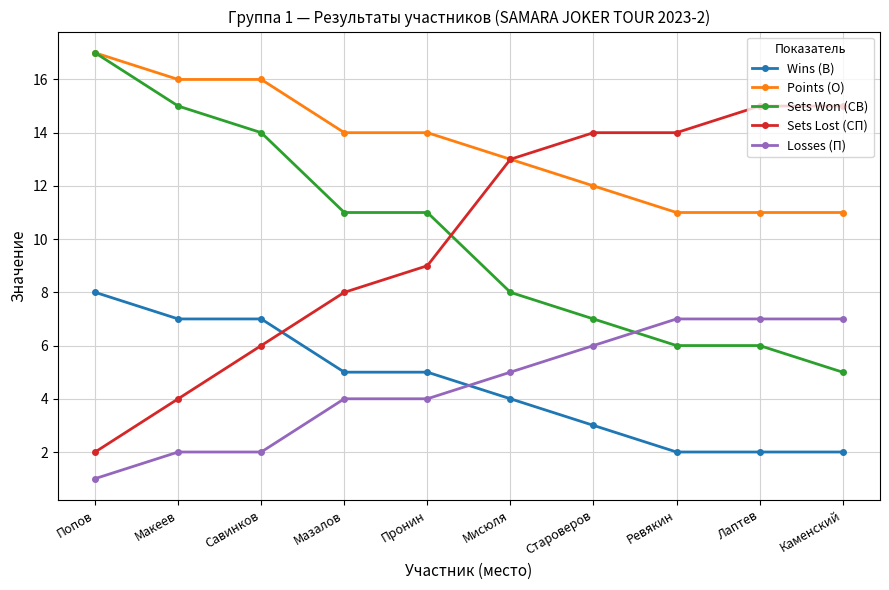

What is the minimum value shown in the chart?

1